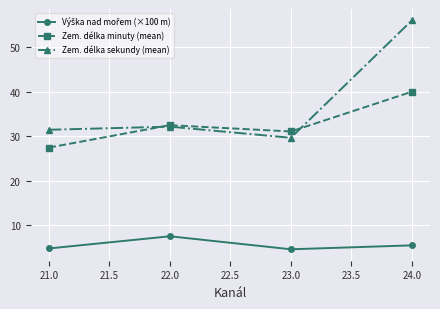

List the labels in order of Zem. délka minuty (mean) value, largest first.

24.0, 22.0, 23.0, 21.0